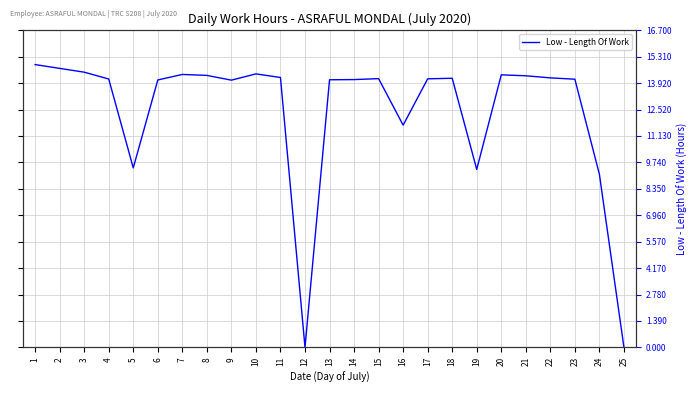

How many interior local valleys (lower than both neighbors) does the data have?

5